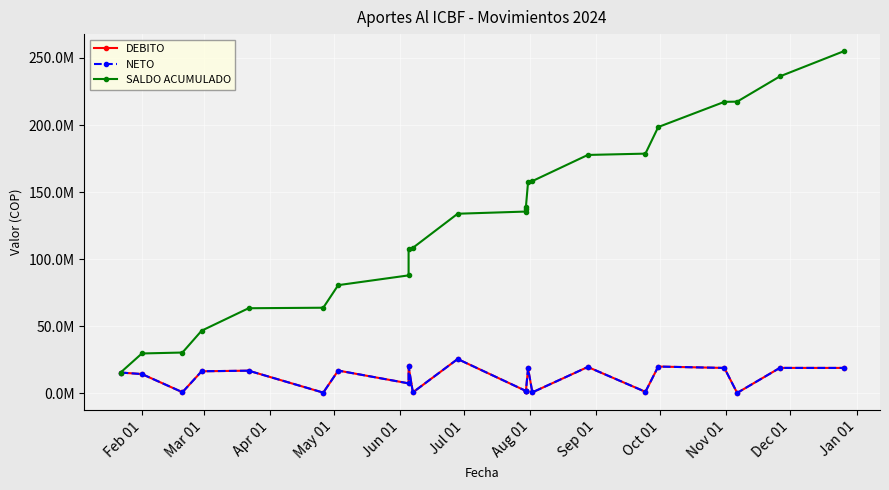

True or false: SALDO ACUMULADO and DEBITO intersect in this chart.

False